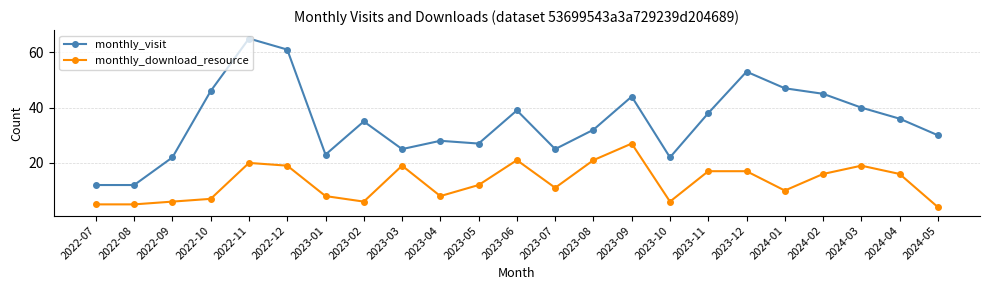

True or false: monthly_visit and monthly_download_resource cross at least once.

False